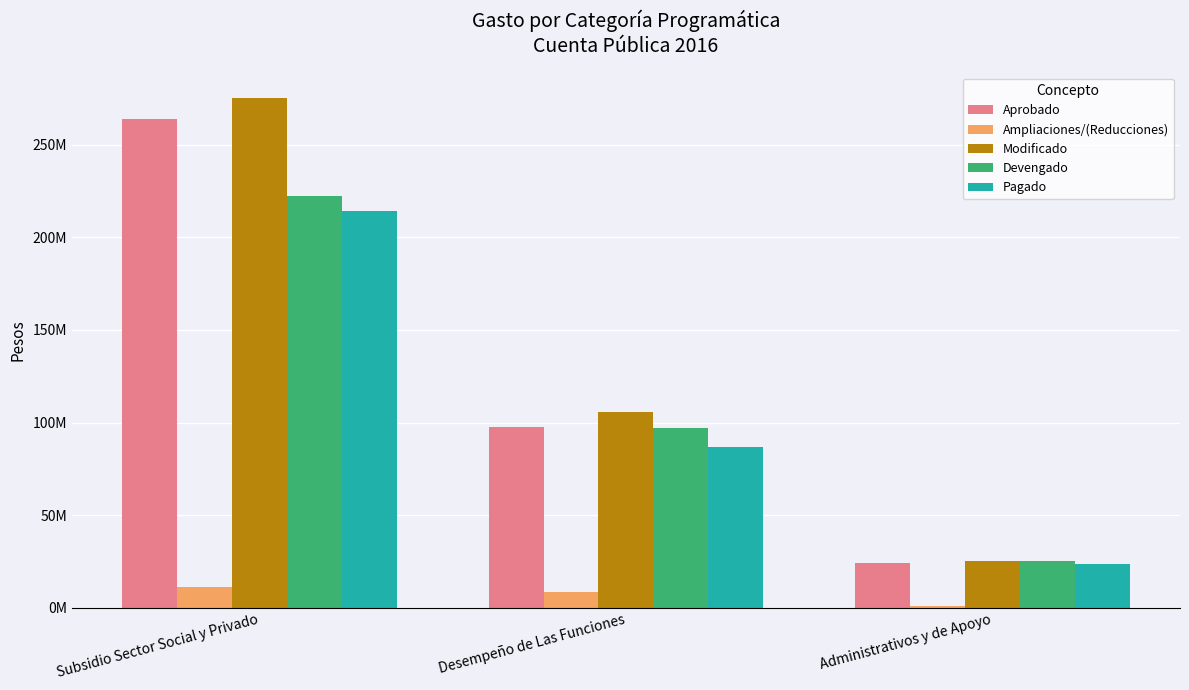

Does the chart contain stacked bars?

No